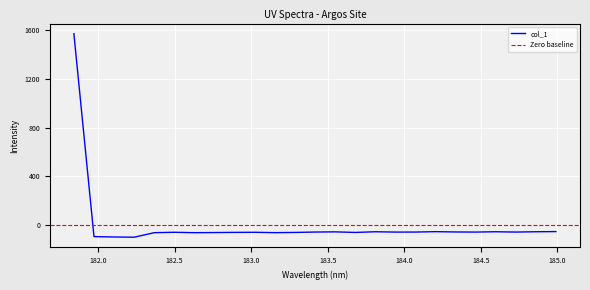

What is the average value?

3.8